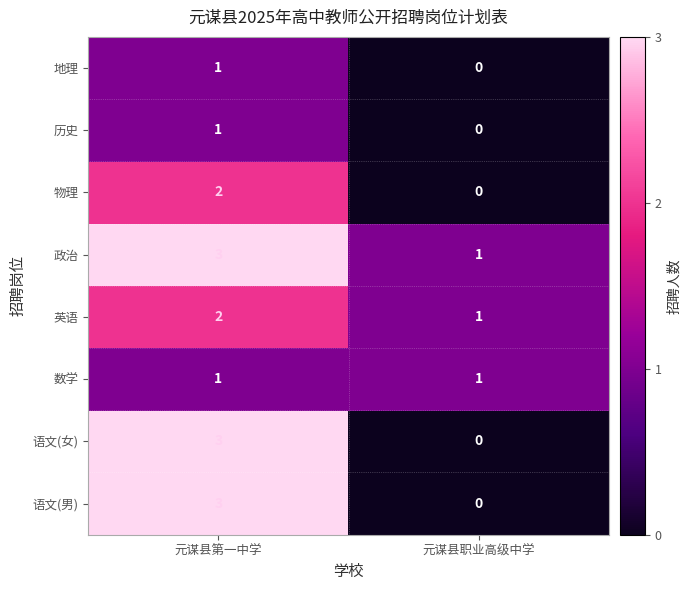

How many data points in 英语 are less than 2?

1